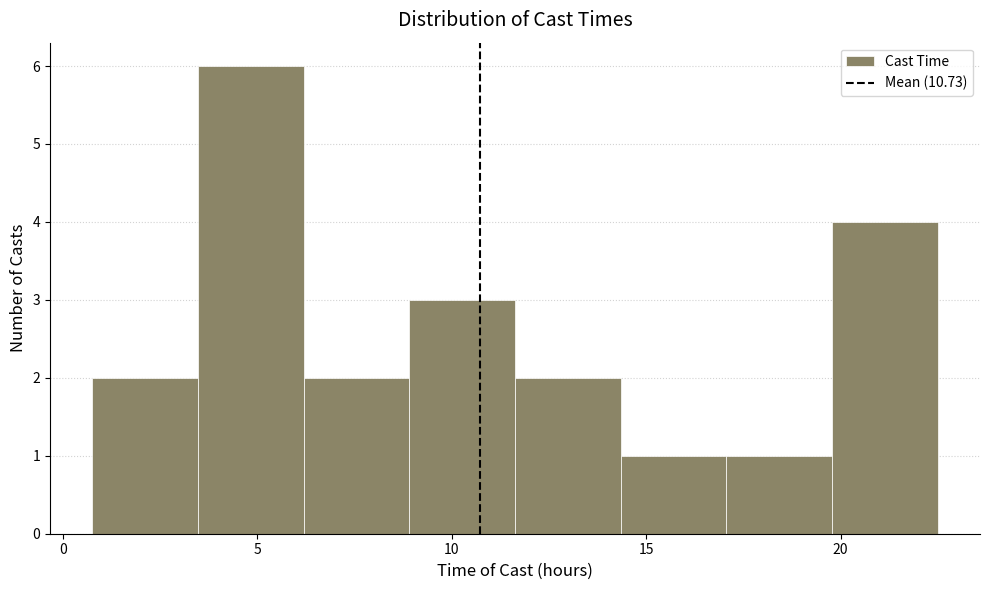

Over which range of the x-axis is the bar tallest?

3.5 to 6.0